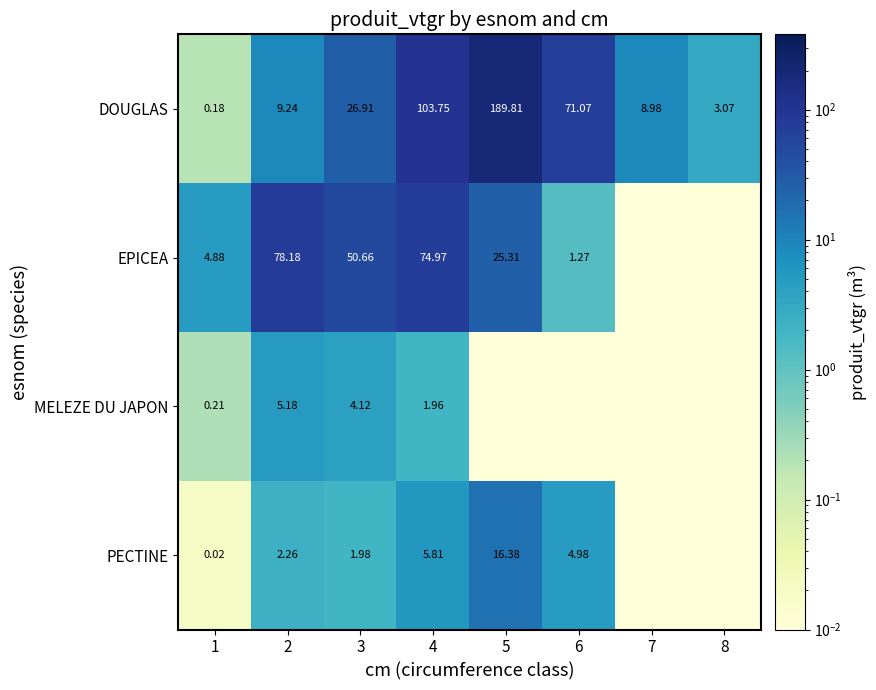

True or false: PECTINE has a value of 2.7 at 3.

False